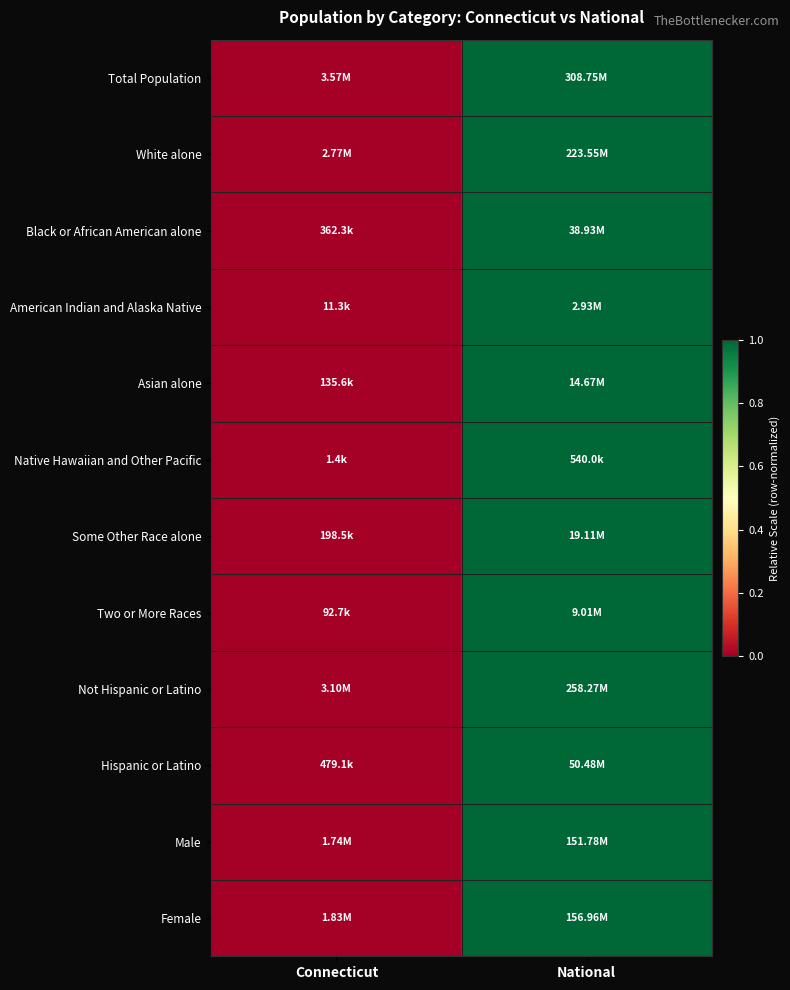

How many data points does each series have?

2